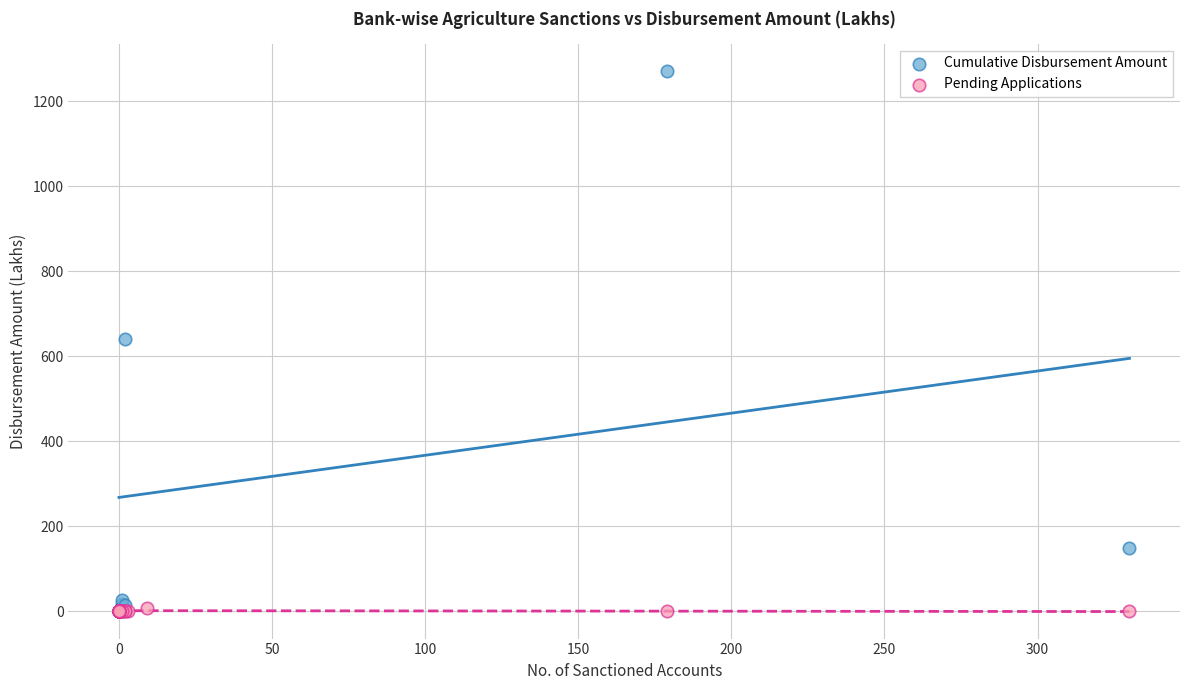

Which series contains the highest Y value?

Cumulative Disbursement Amount